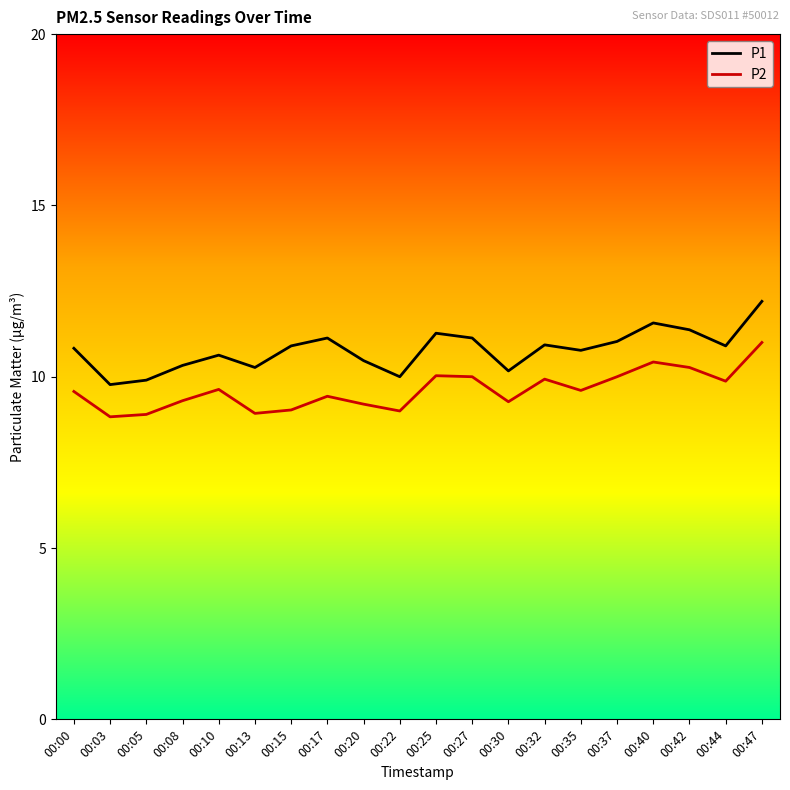

Which series changed the most between 00:13 and 00:40?

P2